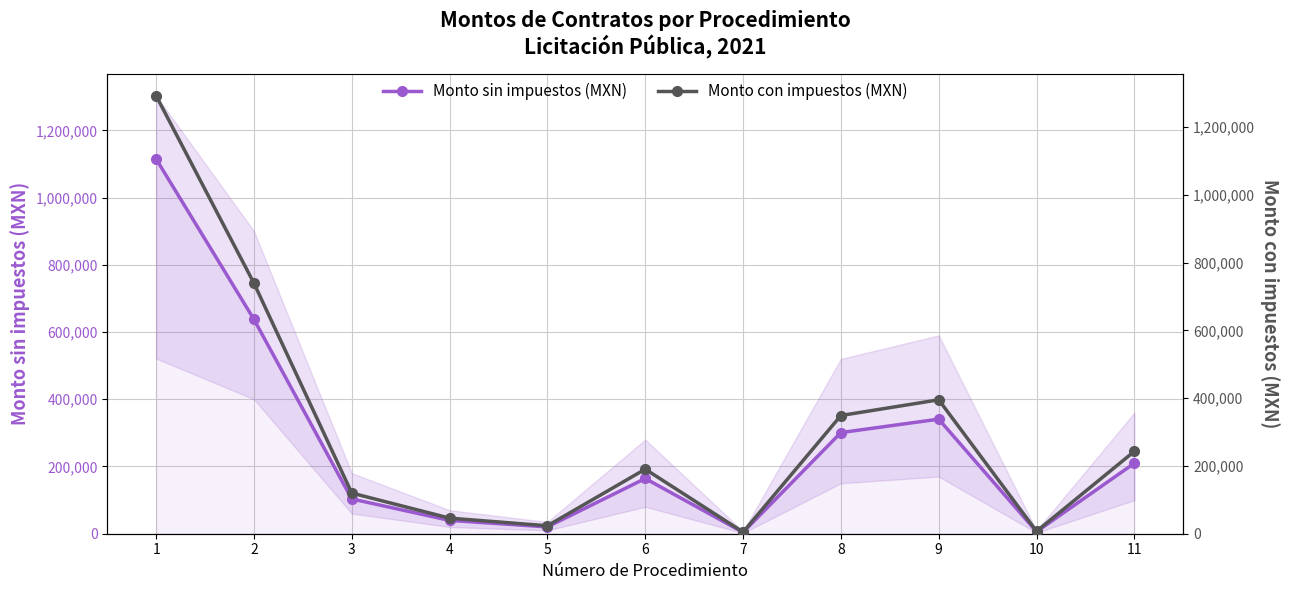

Which label corresponds to the smallest value in the chart?

7